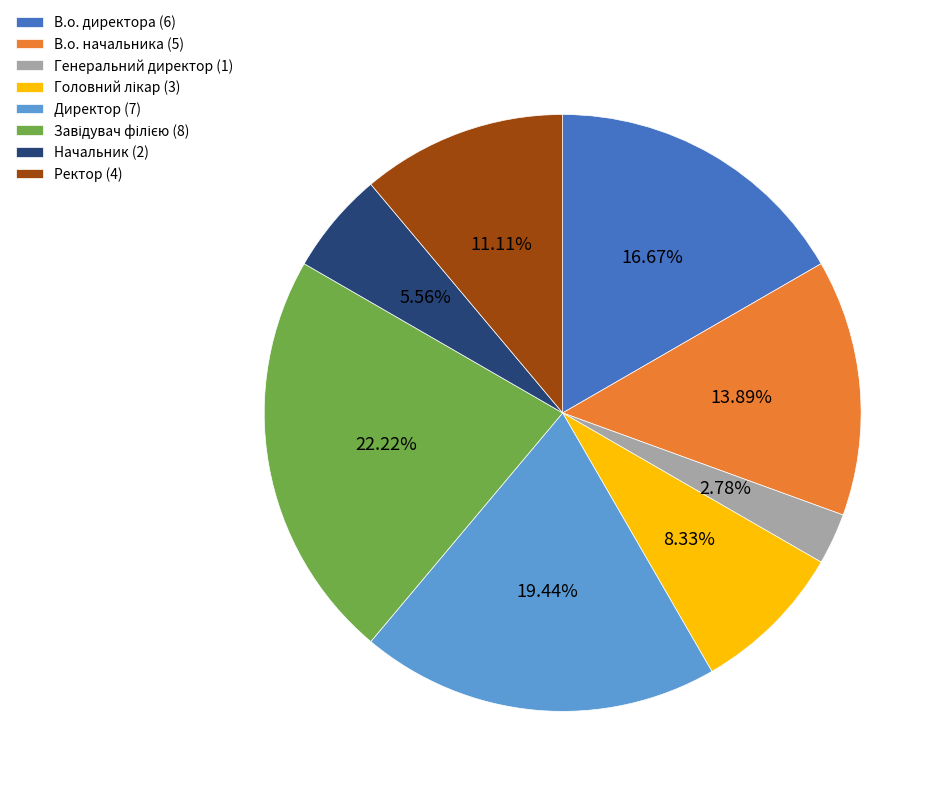

True or false: В.о. директора accounts for 17% of the total.

True